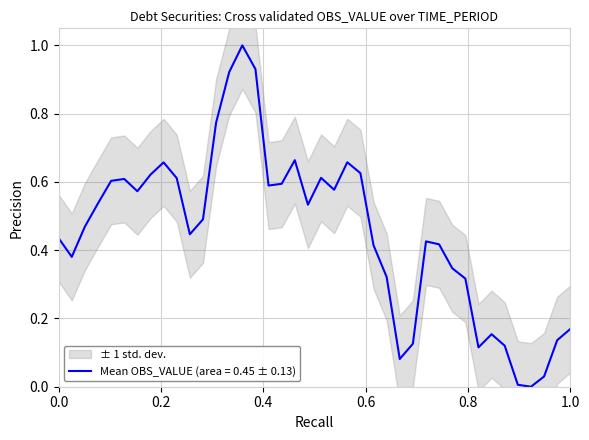

What is the highest value of the Mean OBS_VALUE (area = 0.45 ± 0.13) series?

1.0